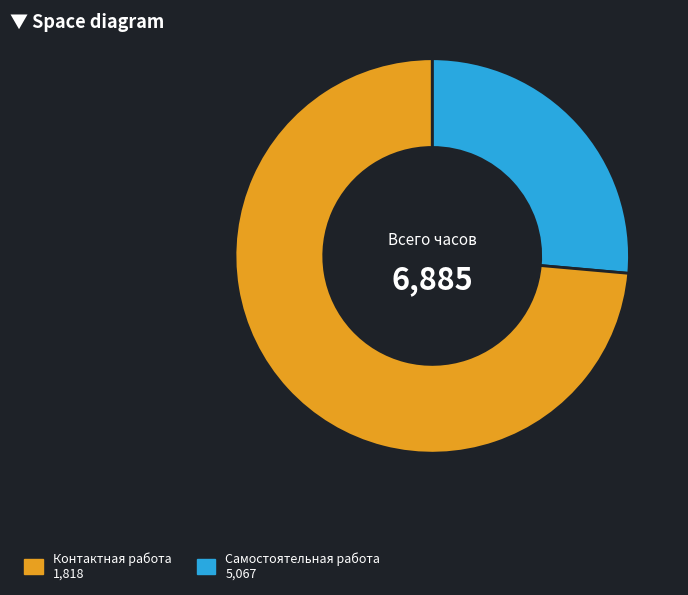

Is there any slice that represents more than half of the pie?

Yes